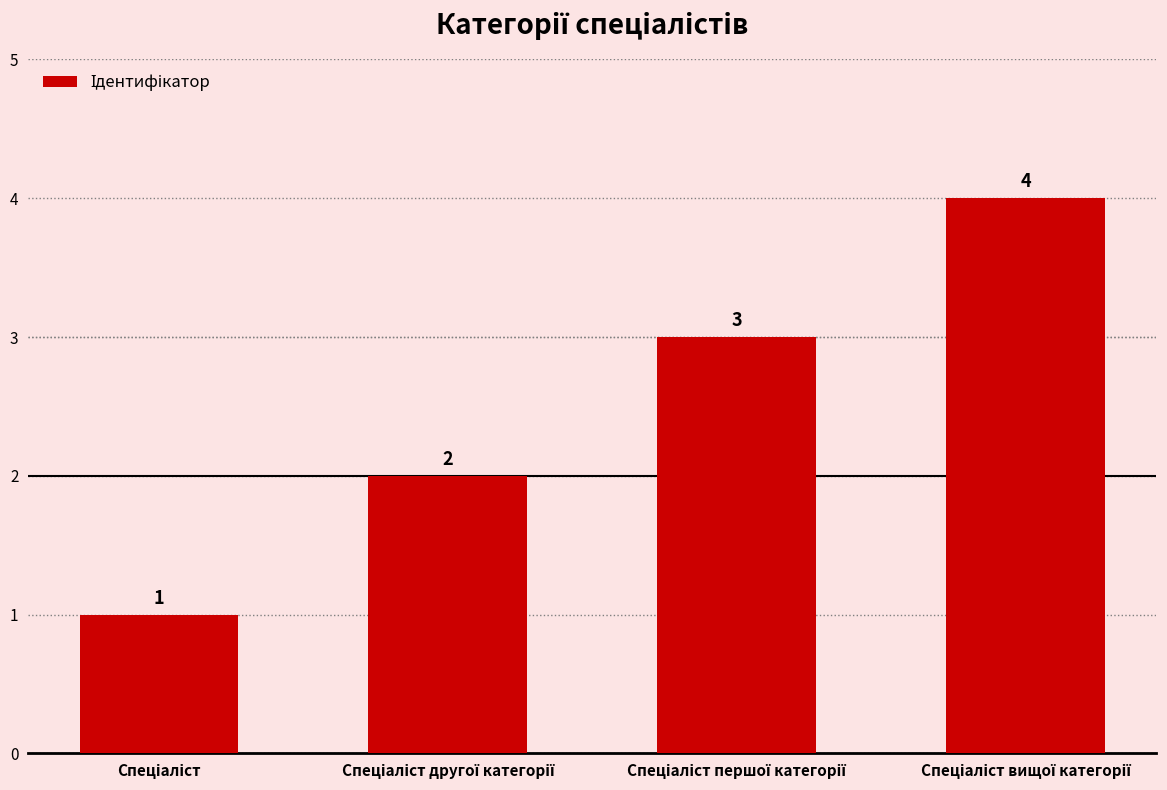

What is the difference between the maximum and minimum values?

3